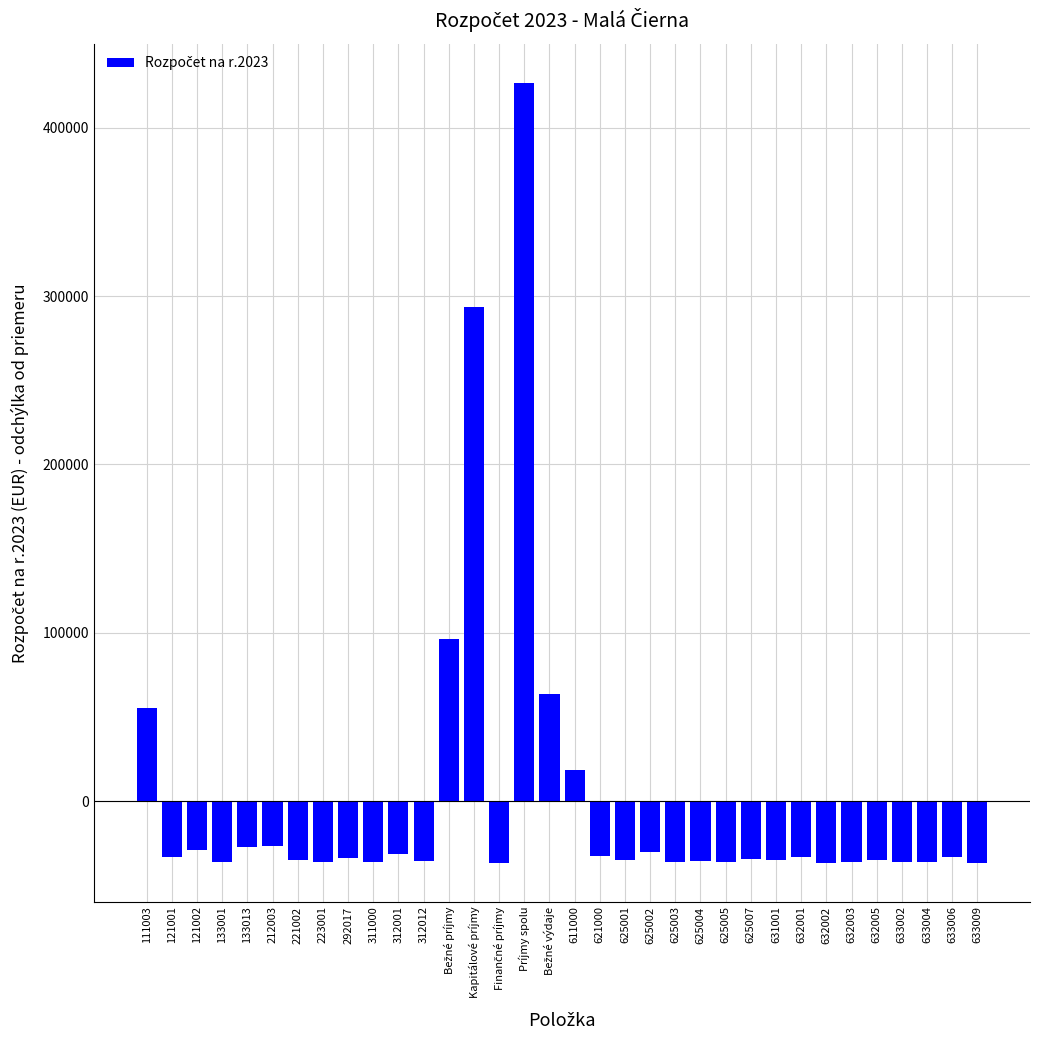

What is the greatest value displayed?

426581.5